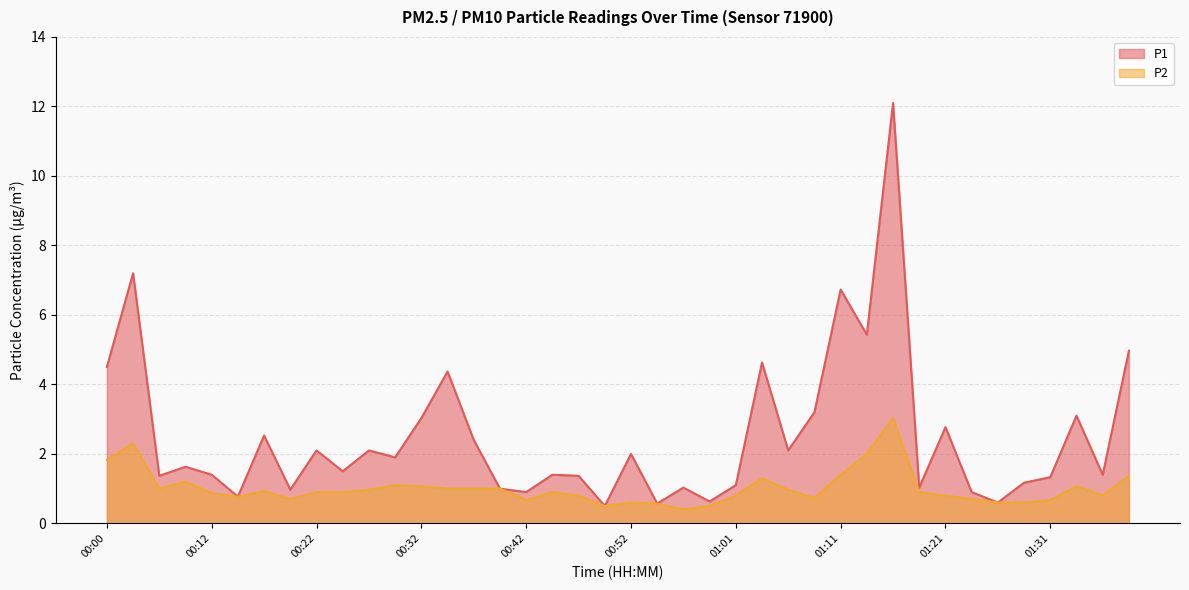

How many data points does each series have?

40